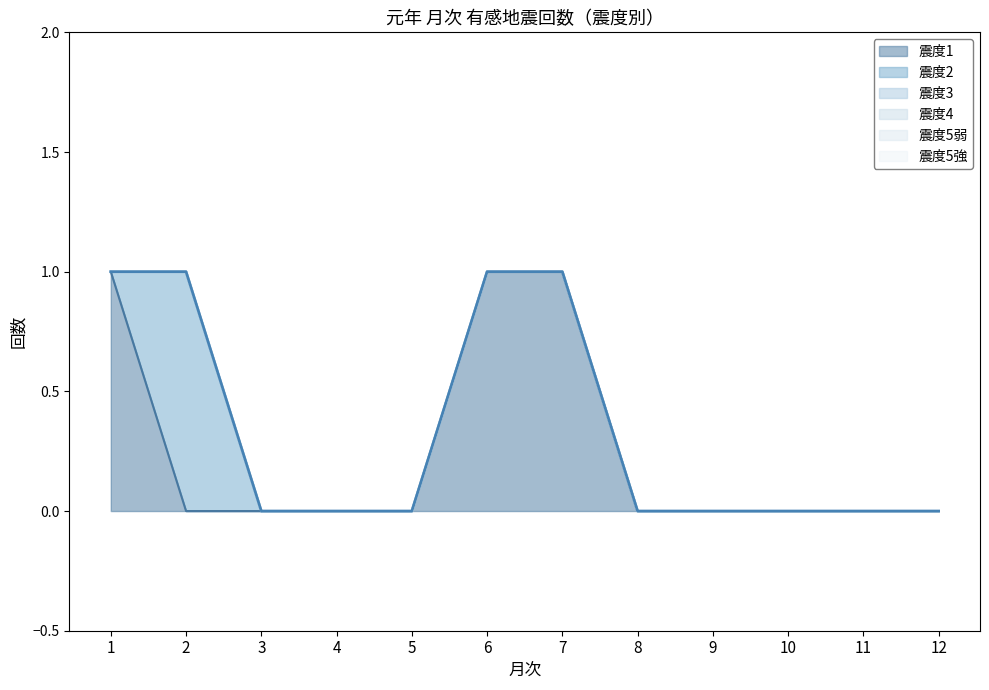

List the labels in order of 震度5強 value, largest first.

1, 2, 3, 4, 5, 6, 7, 8, 9, 10, 11, 12